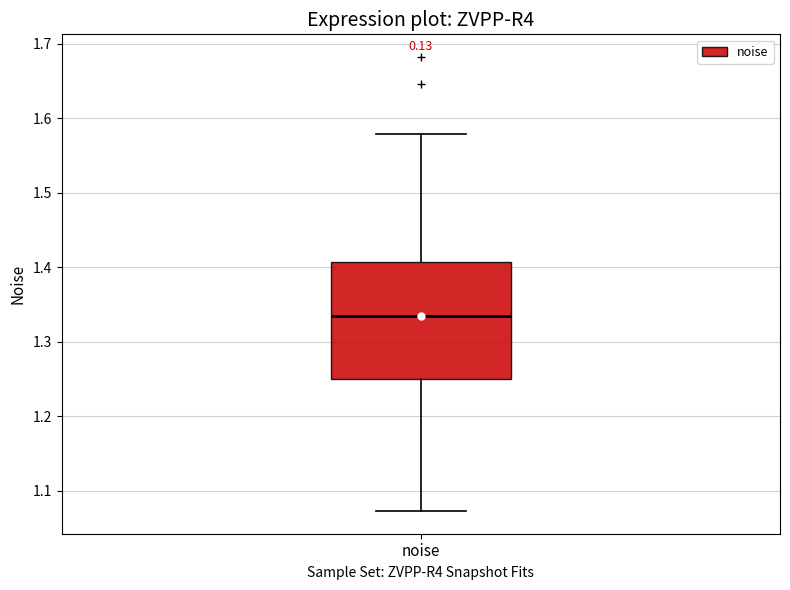

Transcribe this box plot: give where the median line is, the range the box spans, and where the two whiskers end, as read against the y-axis. The values are not printed on the chart, so give them approximately, as read against the axis.

median 1.33, box 1.25 to 1.41, whiskers 1.07 to 1.58